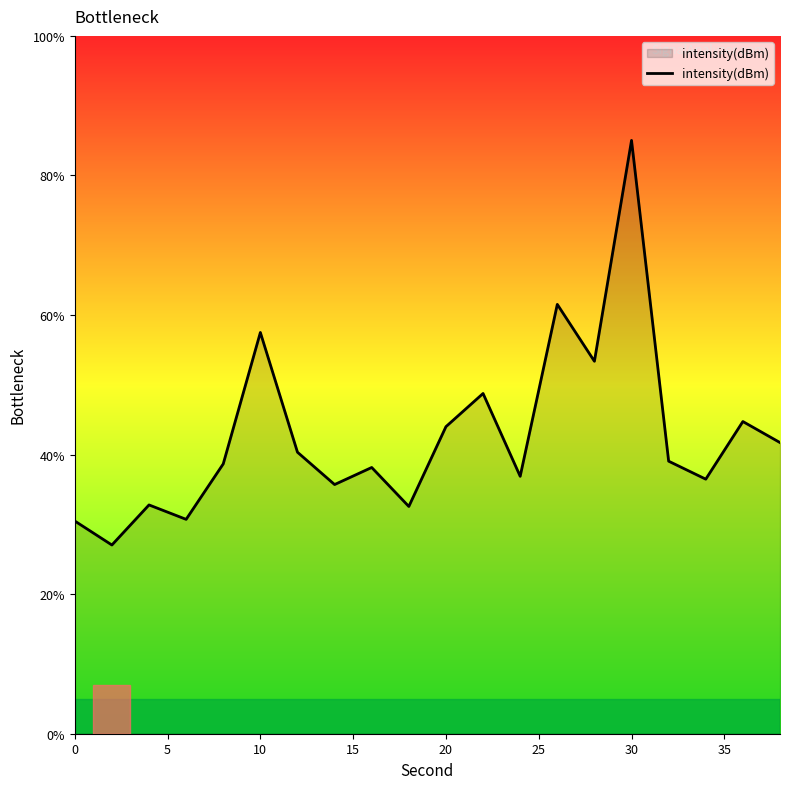

What is the maximum value shown in the chart?

85.0